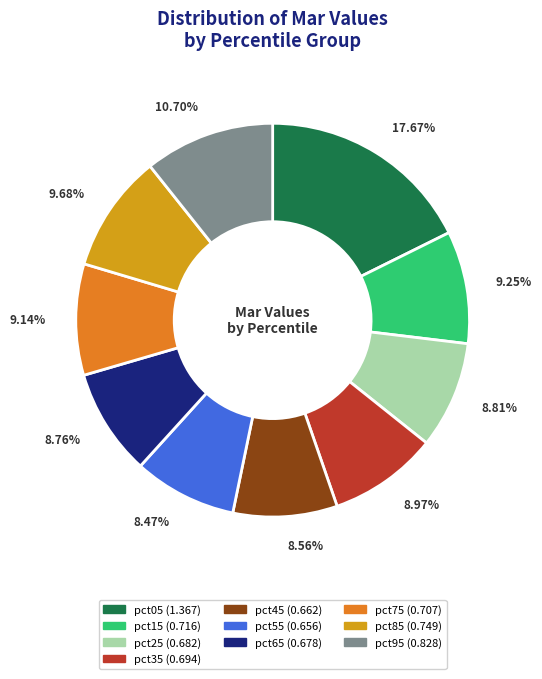

Combined, do pct95 and pct65 account for over 50%?

No